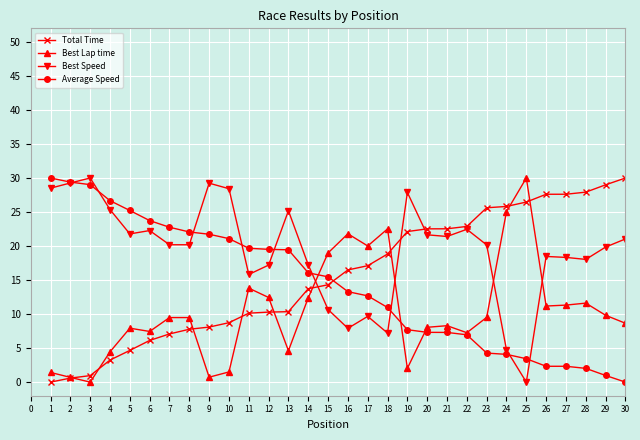

At how many categories does at least one series exceed 17?

30